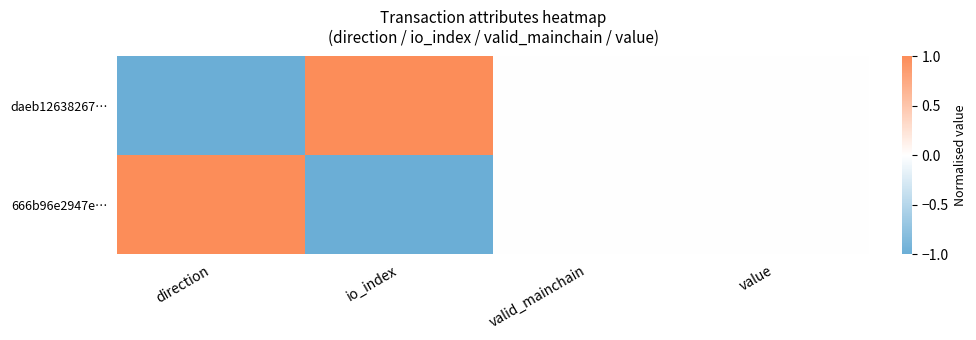

What is the maximum value shown in the chart?

1